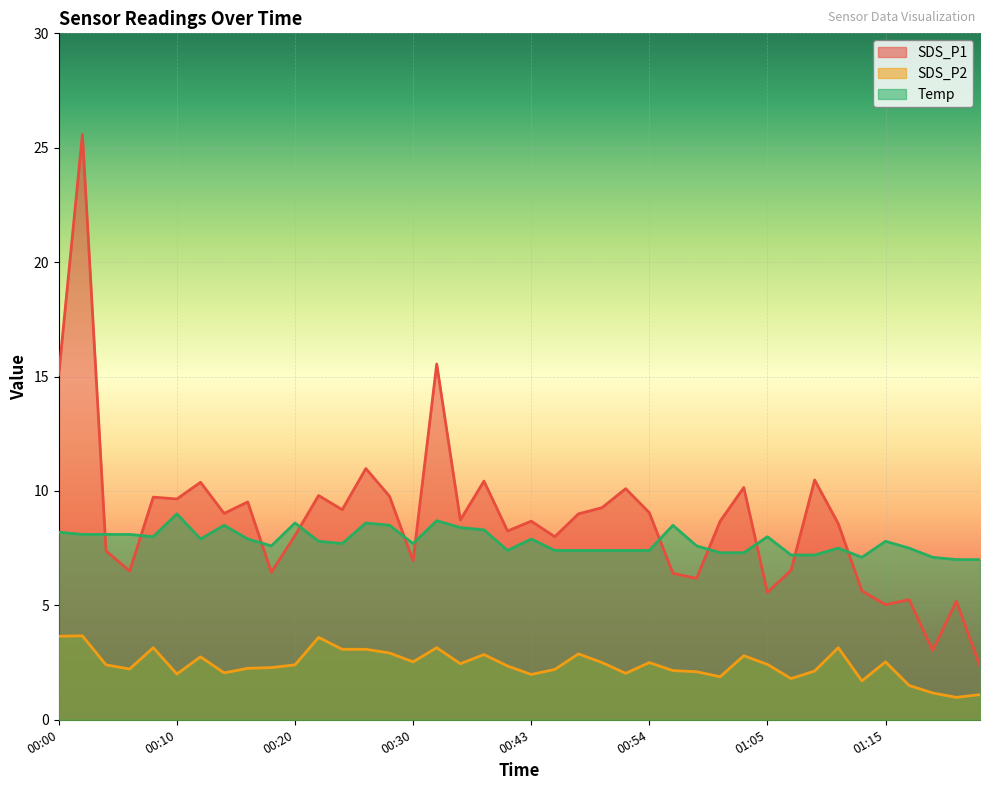

How many lines are shown in the chart?

3